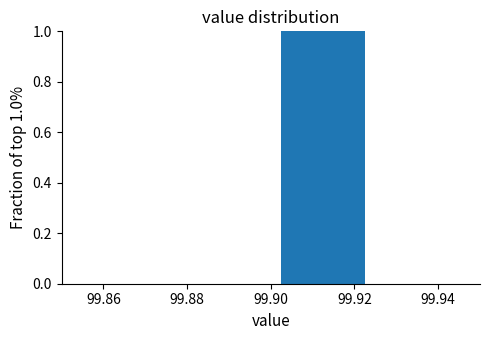

Over which range of the x-axis is the bar tallest?

99.900 to 99.925